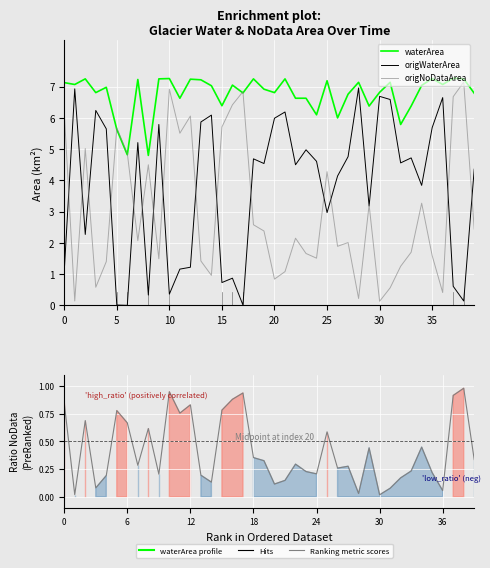

Is it true that origNoDataArea equals 1.4 at 27?

False